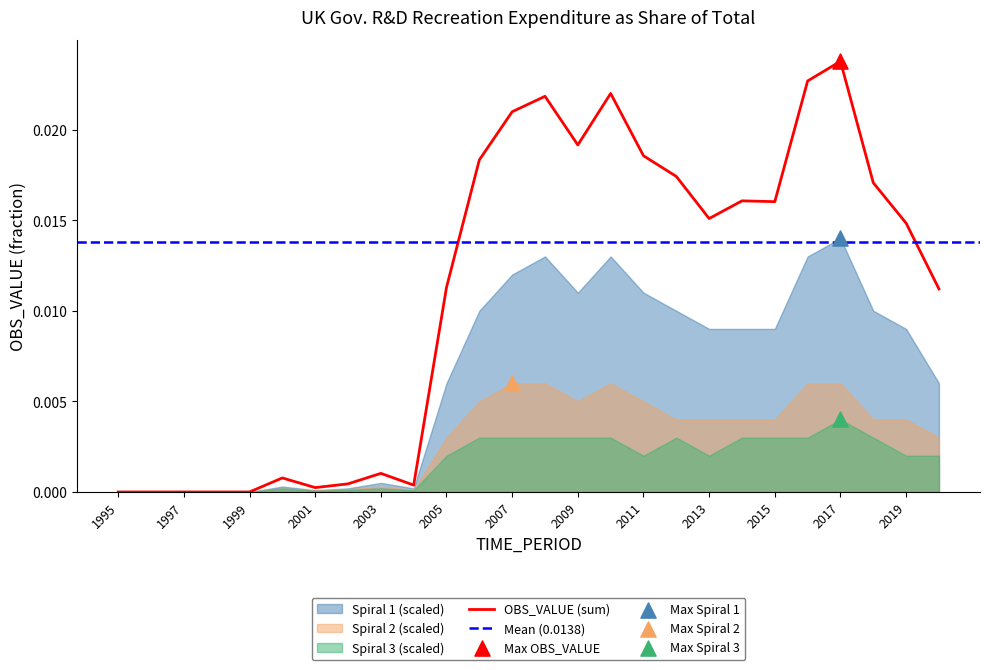

Which series has the largest Y range (max minus min)?

OBS_VALUE